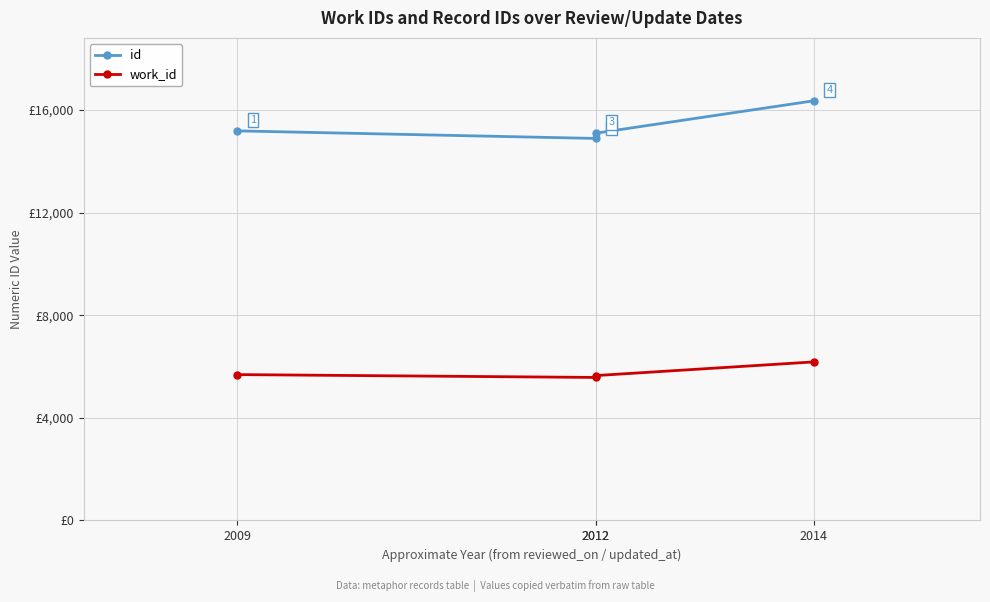

At which category is the sum across all series the highest?

2014